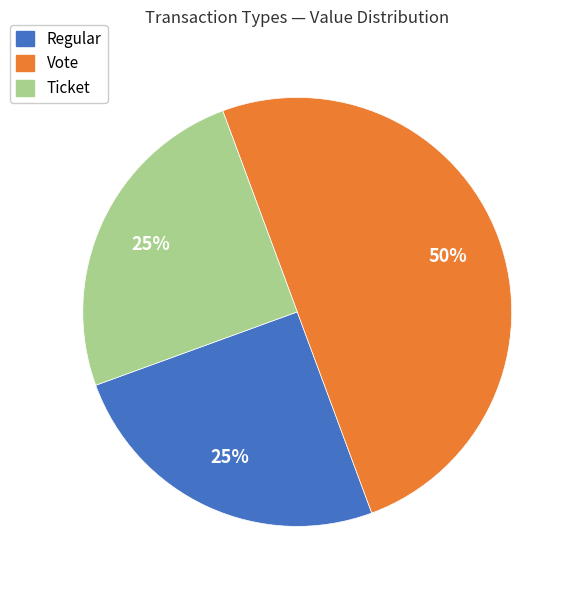

To the nearest percent, what is the difference between the largest and smallest slice percentages?

25%